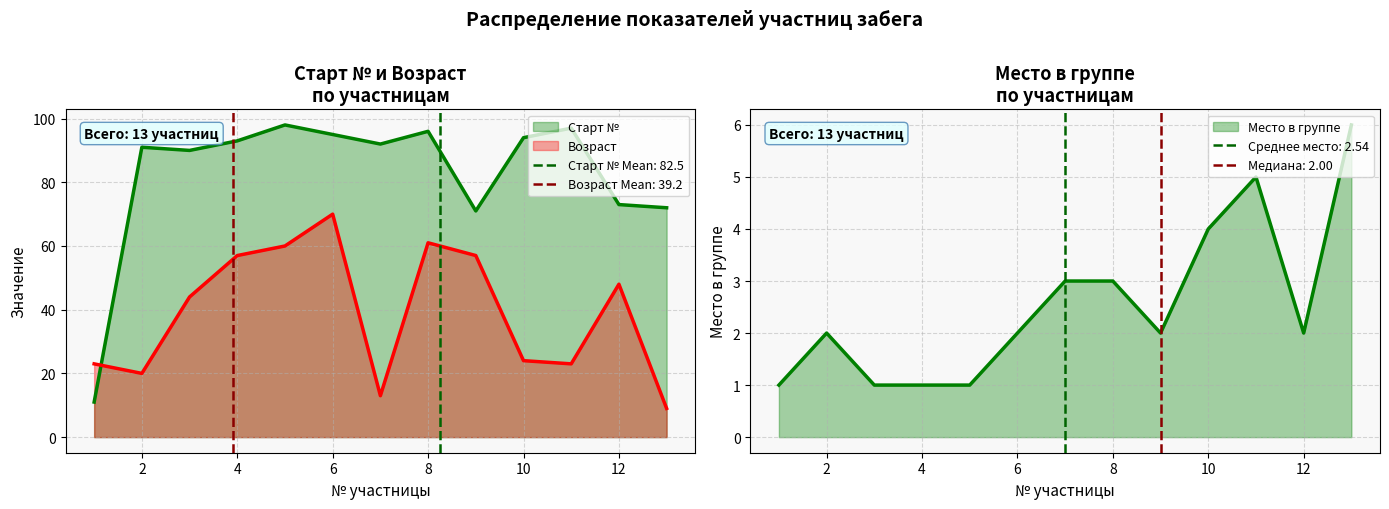

What is the maximum value for Место в группе?

6